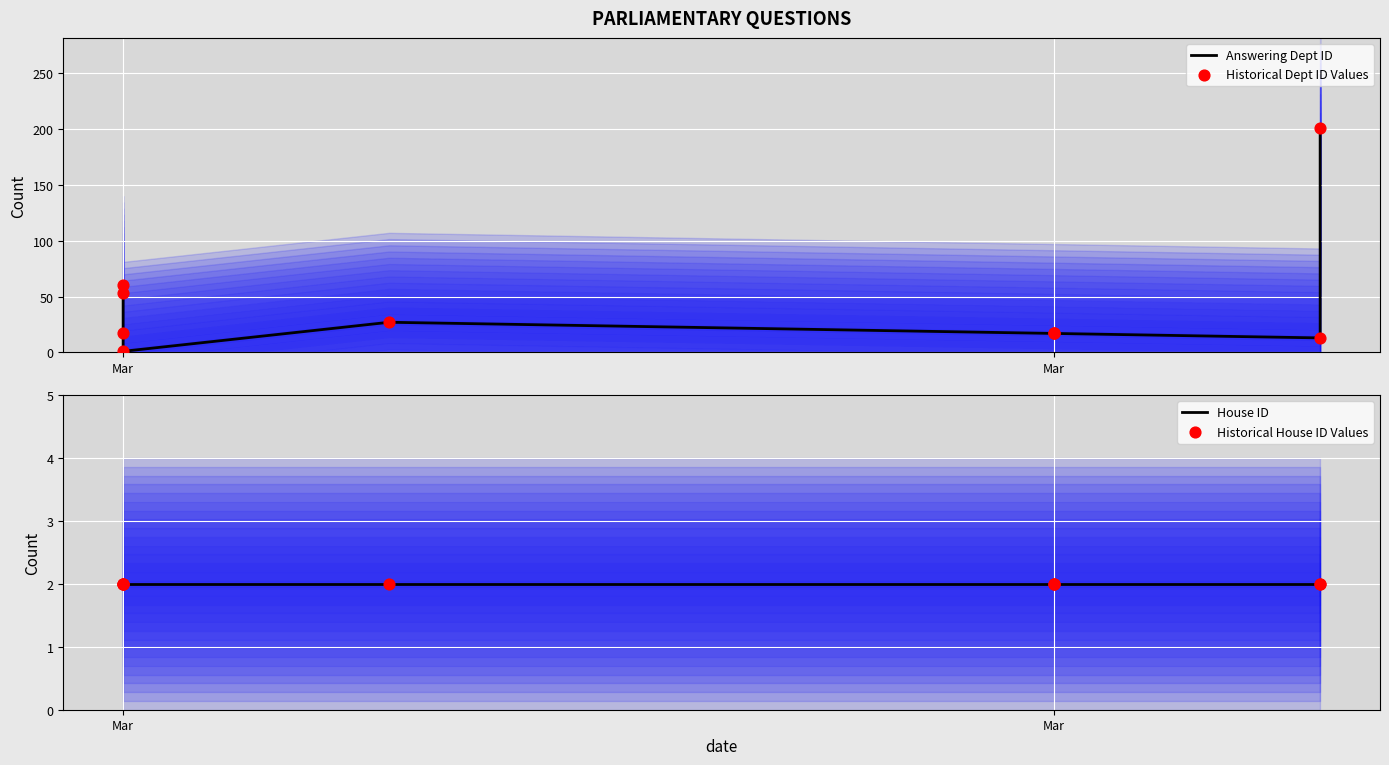

Which series contains the highest Y value?

Answering Dept ID